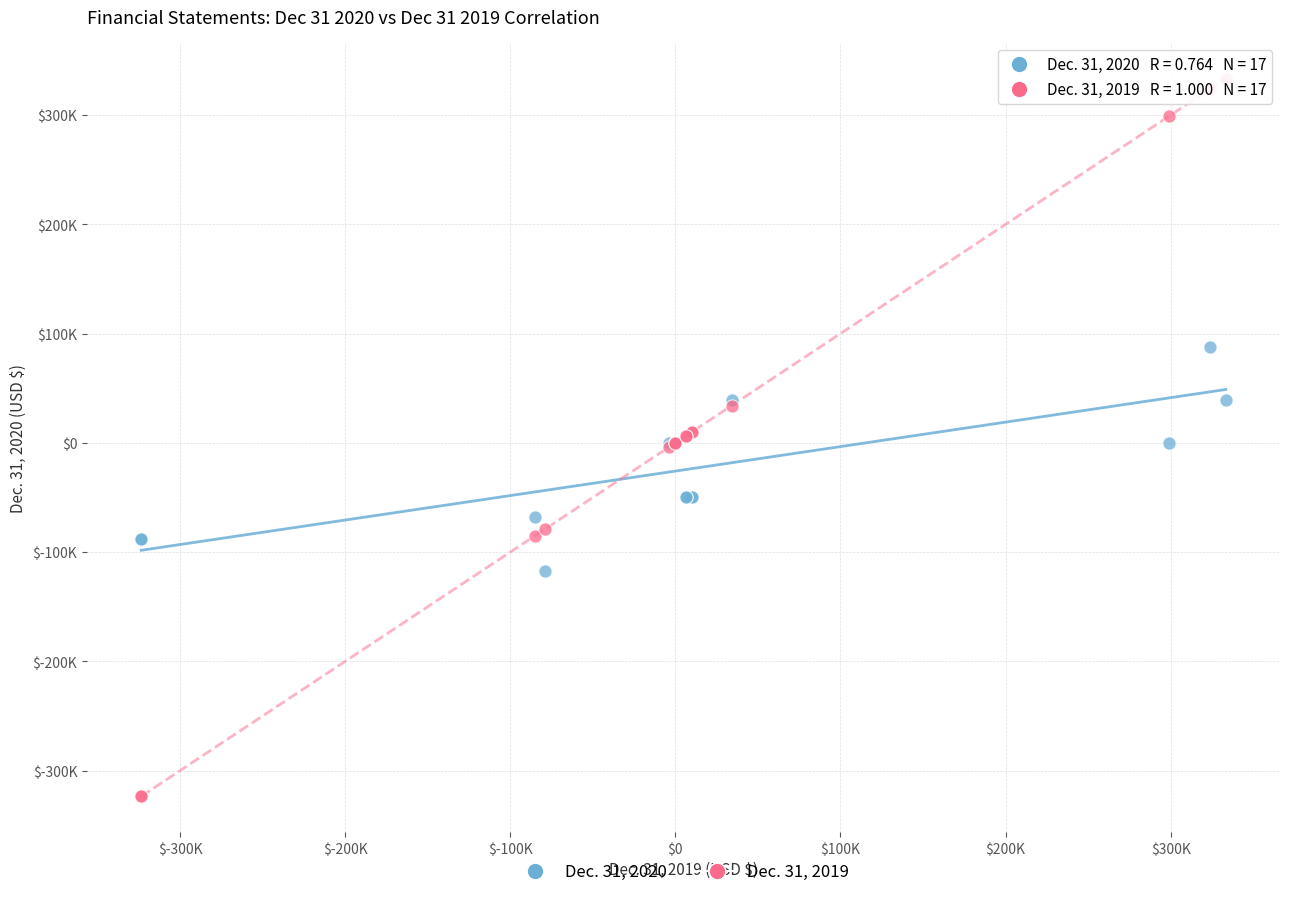

What are all the series names shown in the legend?

Dec. 31, 2020, Dec. 31, 2019